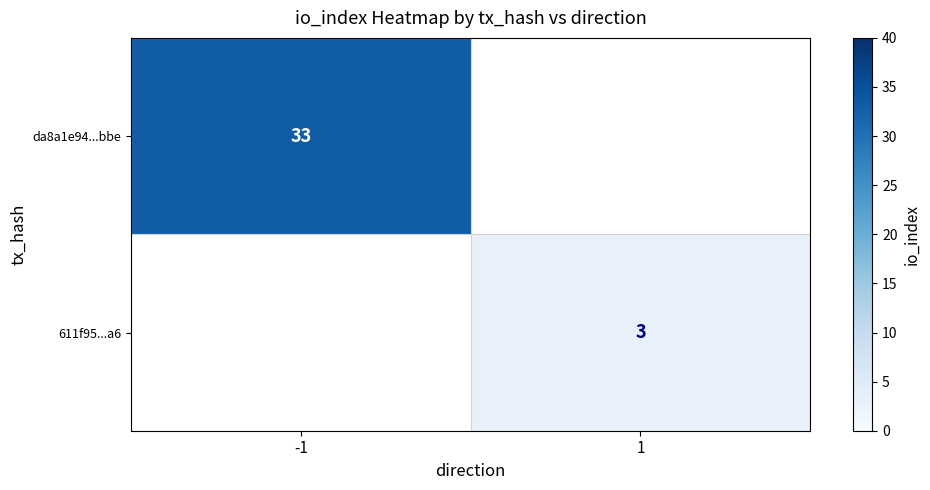

The 611f95...a6 series shows 1 at 1. True or false?

False